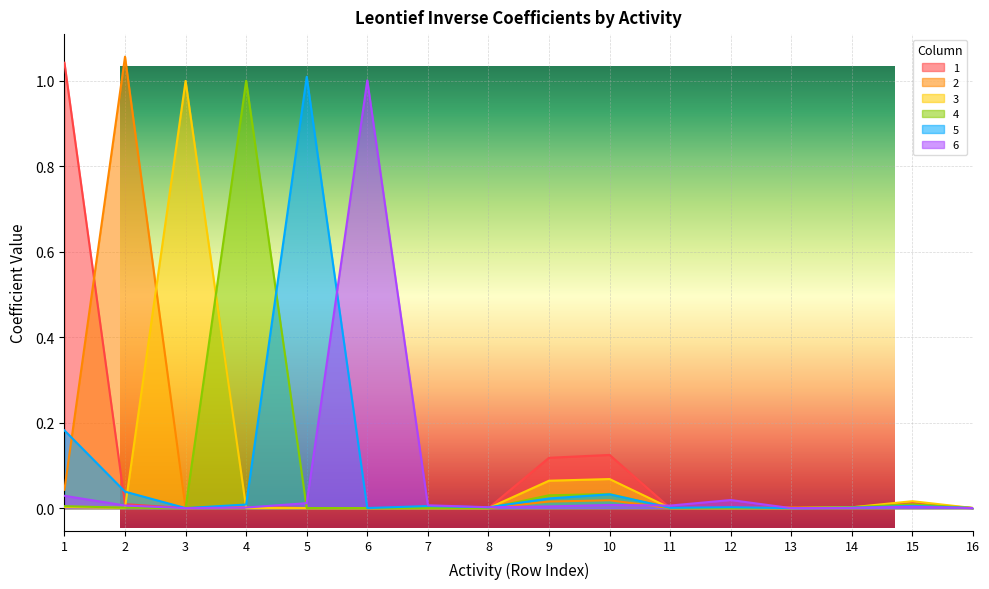

What are all the series names shown in the legend?

1, 2, 3, 4, 5, 6